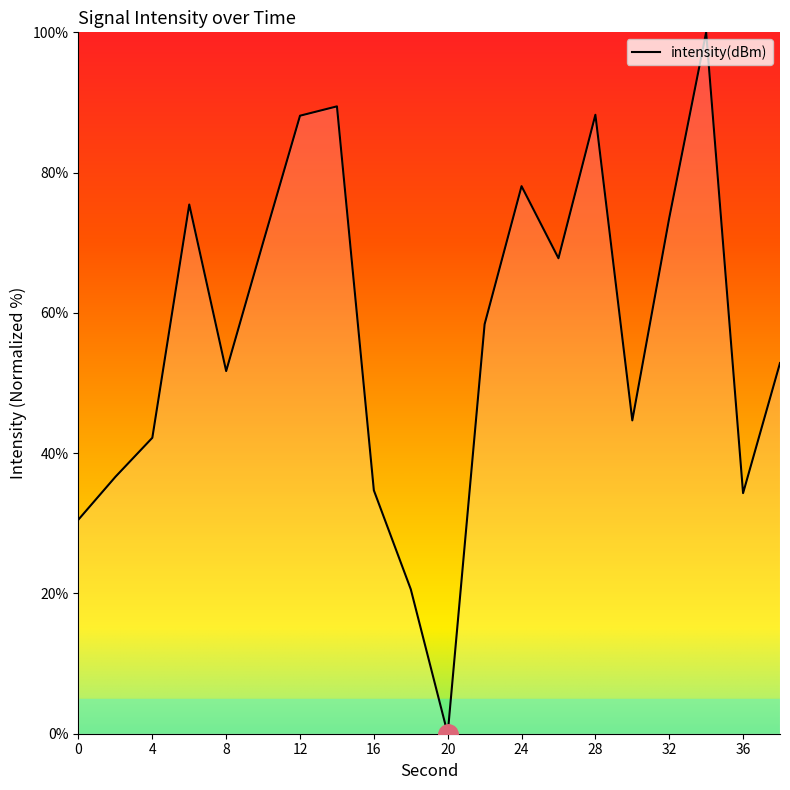

What is the greatest value displayed?

100.0